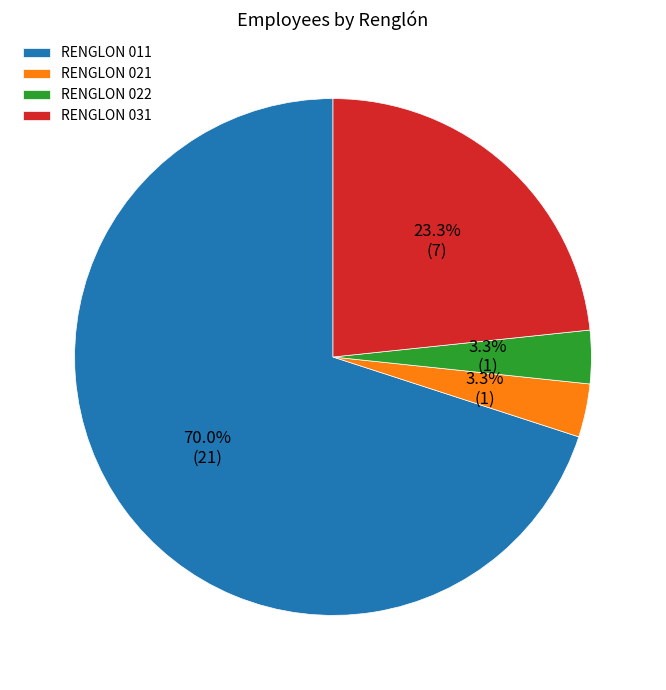

What percentage is the RENGLON 022 slice, to the nearest percent?

3%